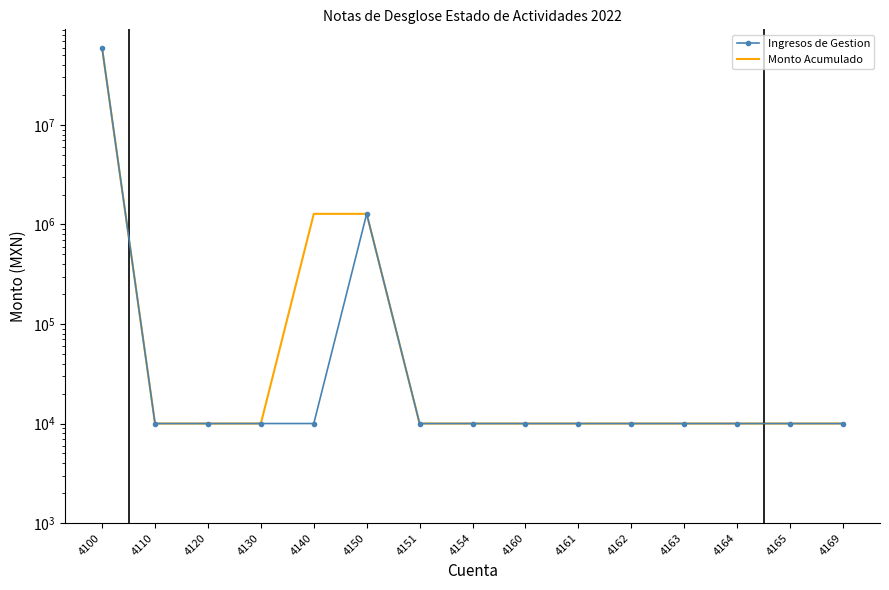

Reading left to right, extract all data points from this chart.

Ingresos de Gestion: 4100=59200885.1	4110=10000.0	4120=10000.0	4130=10000.0	4140=10000.0	4150=1279459.6	4151=10000.0	4154=10000.0	4160=10000.0	4161=10000.0	4162=10000.0	4163=10000.0	4164=10000.0	4165=10000.0	4169=10000.0
Monto Acumulado: 4100=59200885.1	4110=10000.0	4120=10000.0	4130=10000.0	4140=1279459.6	4150=1279459.6	4151=10000.0	4154=10000.0	4160=10000.0	4161=10000.0	4162=10000.0	4163=10000.0	4164=10000.0	4165=10000.0	4169=10000.0